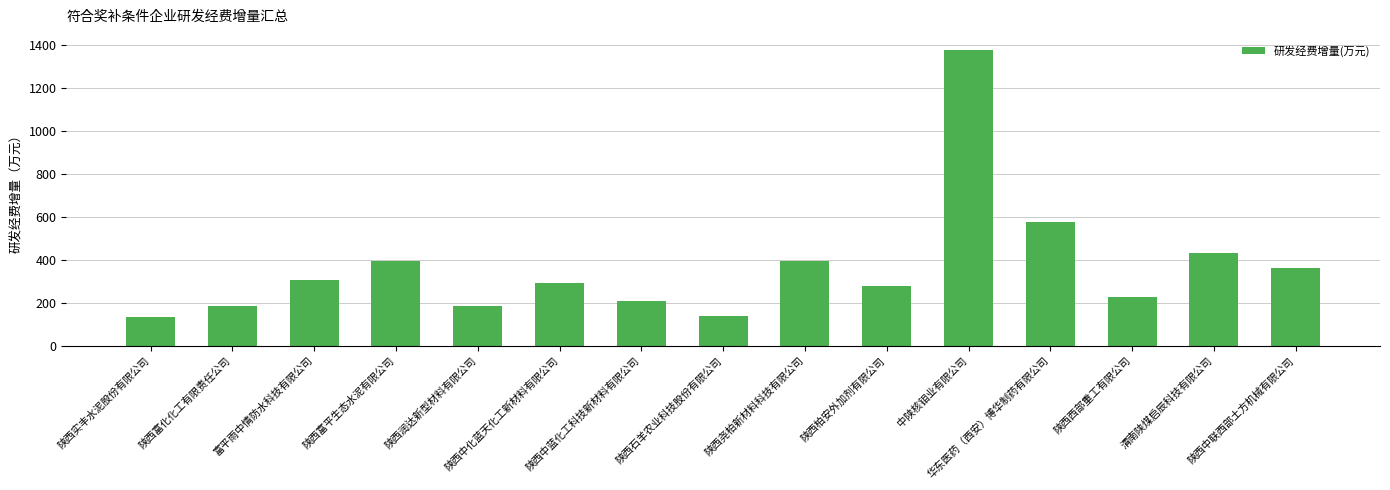

What is the sum of all values?

5486.9